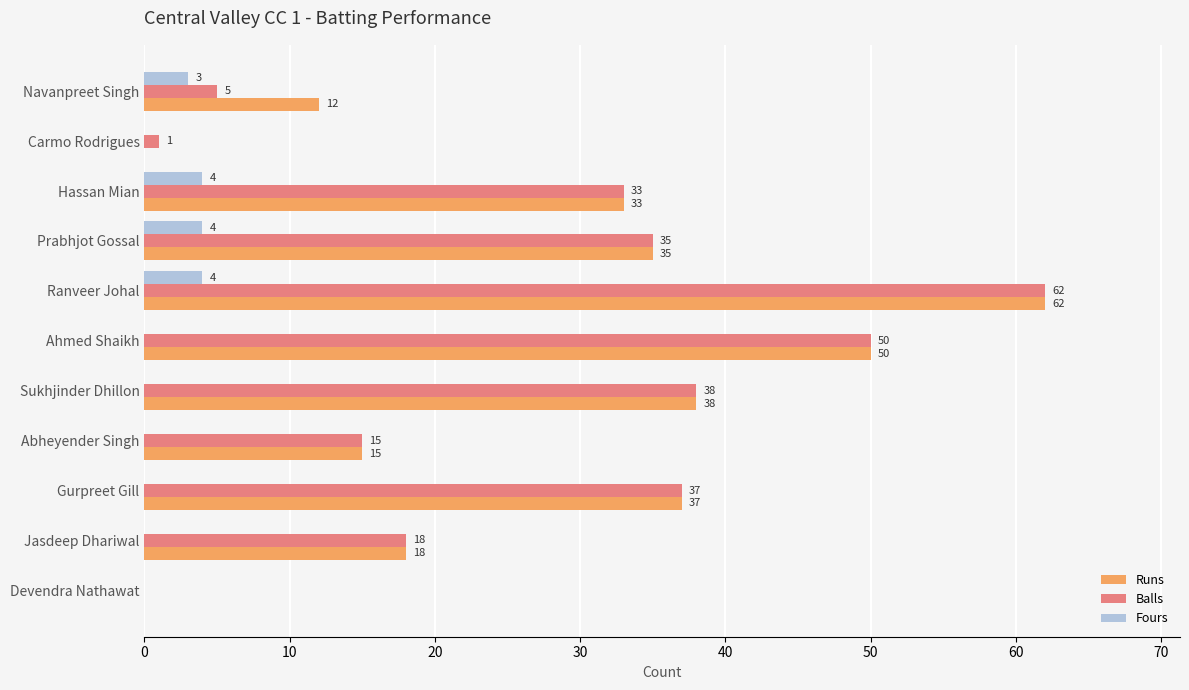

Which series changed the most between Navanpreet Singh and Ahmed Shaikh?

Balls